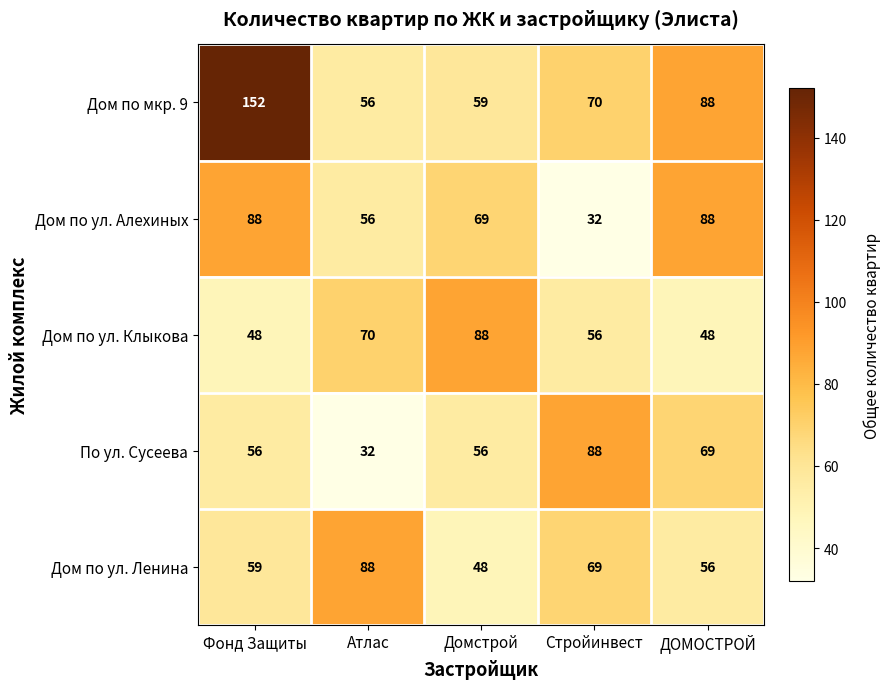

Rank the series at Домстрой from highest to lowest value.

Дом по ул. Клыкова, Дом по ул. Алехиных, Дом по мкр. 9, По ул. Сусеева, Дом по ул. Ленина